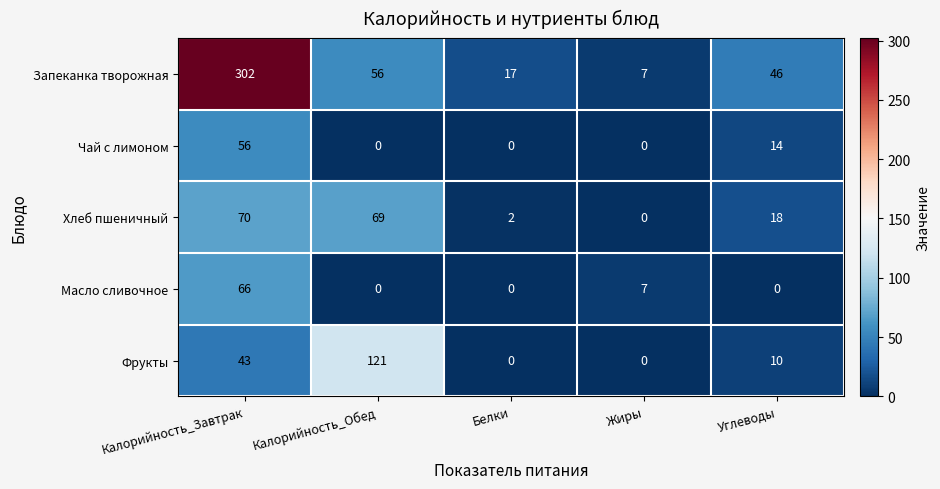

What is the difference between the Чай с лимоном values at Калорийность_Завтрак and Жиры?

56